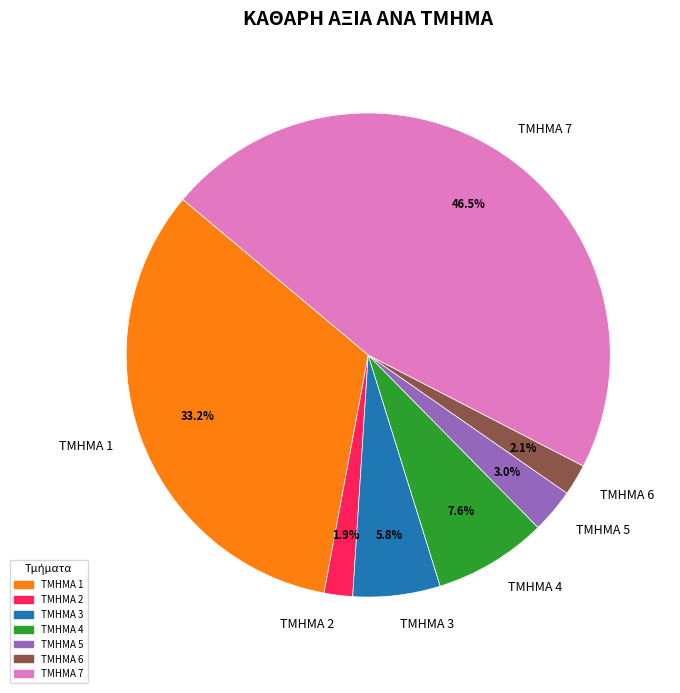

Does ΤΜΗΜΑ 5 represent more than half of the total?

No